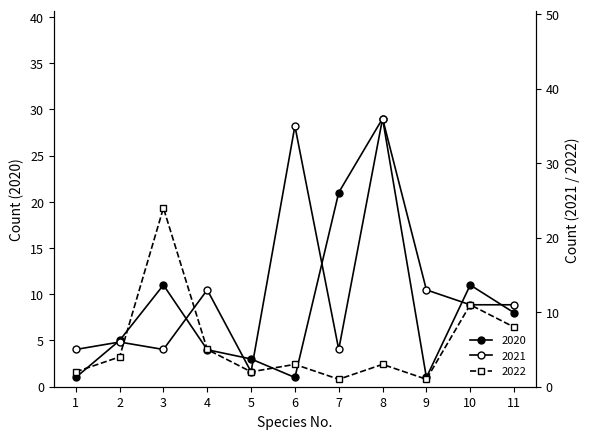

Is it true that 2020 equals 2 at 9?

False